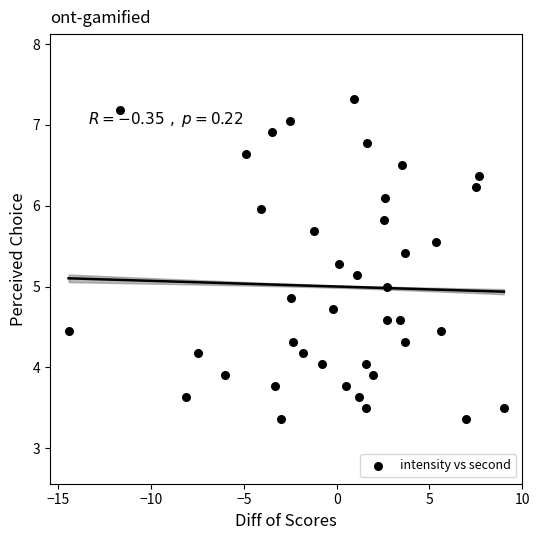

What is the range of X values (max minus min)?

23.5